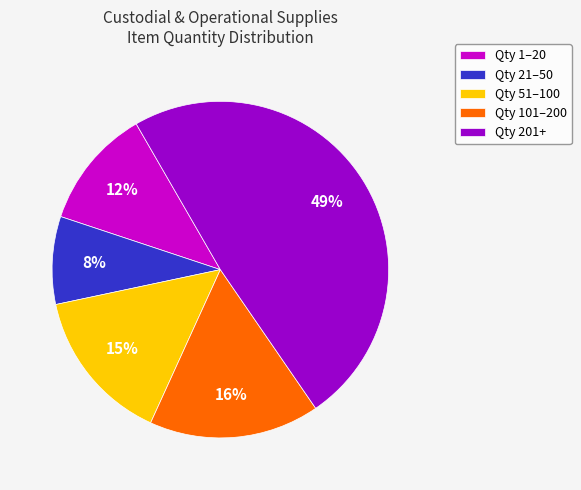

To the nearest percent, what percentage of the pie is Qty 201+?

49%